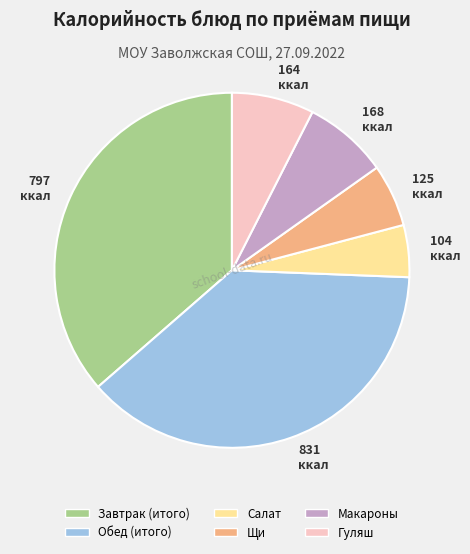

How many slices are in this pie chart?

6